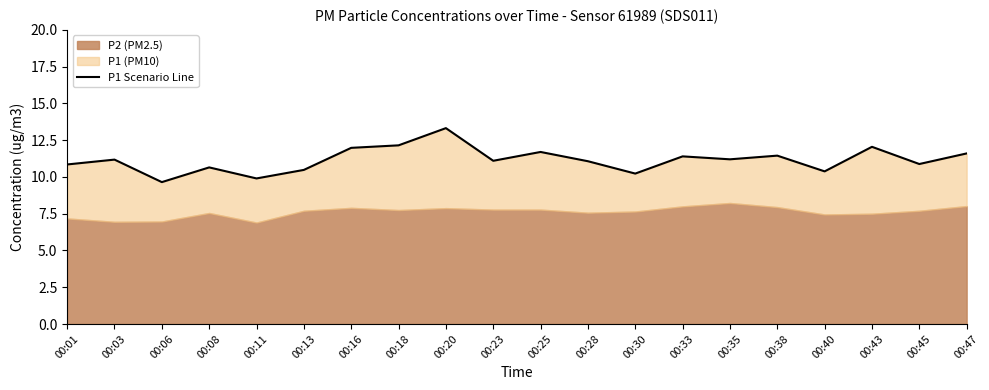

How many points are higher than both their immediate neighbors (excluding endpoints)?

7